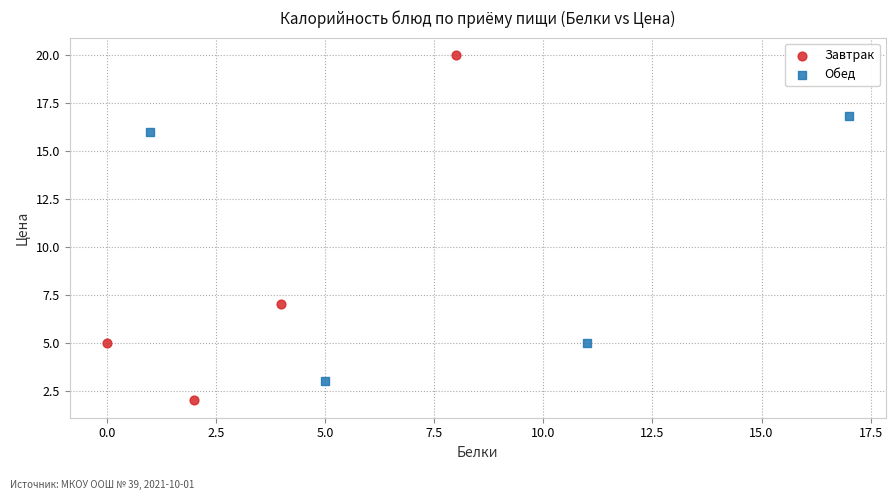

What are all the series names shown in the legend?

Завтрак, Обед